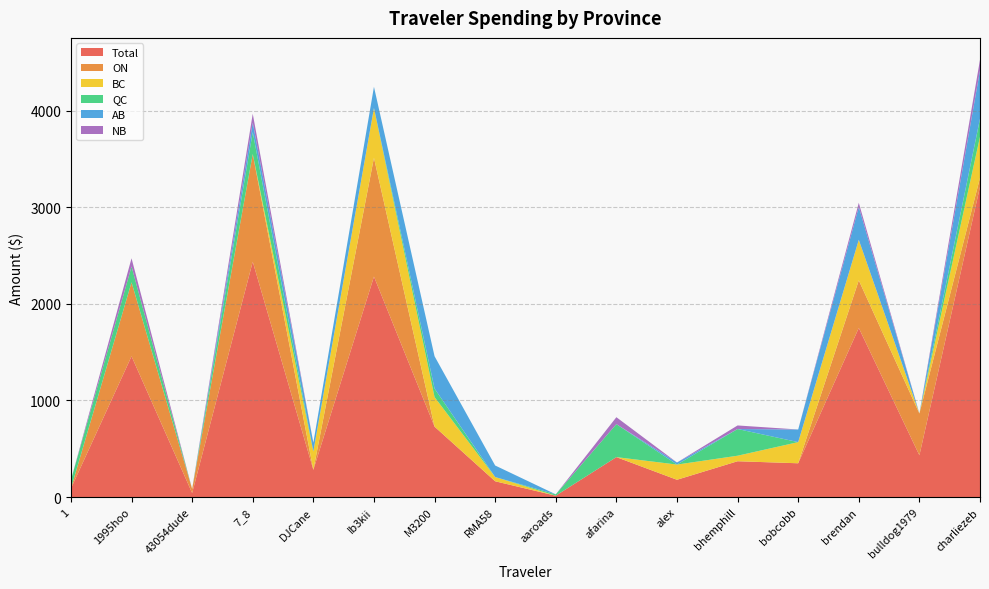

Reading right to left, extract all data points from this chart.

Total: charliezeb=3211.4	bulldog1979=432.4	brendan=1750.0	bobcobb=349.6	bhemphill=370.5	alex=178.8	afarina=413.2	aaroads=14.0	RMA58=163.2	M3200=728.7	Ib3kii=2281.6	DJCane=281.5	7_8=2436.0	43054dude=41.7	1995hoo=1457.0	1=88.0
ON: charliezeb=92.3	bulldog1979=432.4	brendan=493.2	bobcobb=0.0	bhemphill=0.0	alex=0.0	afarina=0.0	aaroads=0.0	RMA58=0.0	M3200=0.0	Ib3kii=1229.7	DJCane=0.0	7_8=1115.0	43054dude=41.7	1995hoo=765.8	1=0.0
BC: charliezeb=425.5	bulldog1979=0.0	brendan=419.1	bobcobb=218.8	bhemphill=57.3	alex=157.4	afarina=0.0	aaroads=0.0	RMA58=43.8	M3200=305.9	Ib3kii=515.6	DJCane=190.5	7_8=0.0	43054dude=0.0	1995hoo=0.0	1=0.0
QC: charliezeb=186.3	bulldog1979=0.0	brendan=0.0	bobcobb=0.0	bhemphill=276.3	alex=0.0	afarina=341.5	aaroads=14.0	RMA58=0.0	M3200=88.0	Ib3kii=0.0	DJCane=0.0	7_8=226.4	43054dude=0.0	1995hoo=163.2	1=88.0
AB: charliezeb=500.7	bulldog1979=0.0	brendan=339.8	bobcobb=130.8	bhemphill=0.0	alex=21.4	afarina=0.0	aaroads=0.0	RMA58=119.4	M3200=334.7	Ib3kii=219.3	DJCane=91.0	7_8=97.7	43054dude=0.0	1995hoo=0.0	1=0.0
NB: charliezeb=109.9	bulldog1979=0.0	brendan=43.2	bobcobb=0.0	bhemphill=36.9	alex=0.0	afarina=71.8	aaroads=0.0	RMA58=0.0	M3200=0.0	Ib3kii=0.0	DJCane=0.0	7_8=92.2	43054dude=0.0	1995hoo=85.2	1=0.0